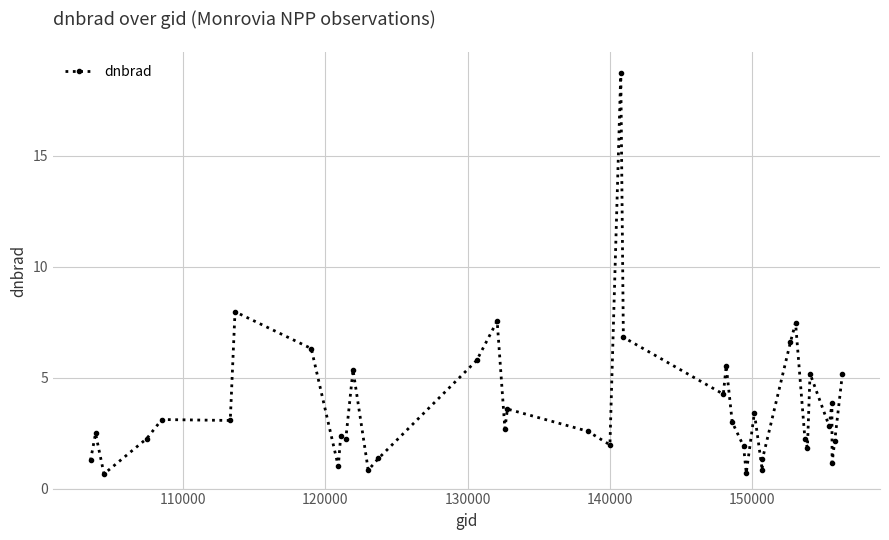

True or false: the data has more than 0 interior local peaks.

True